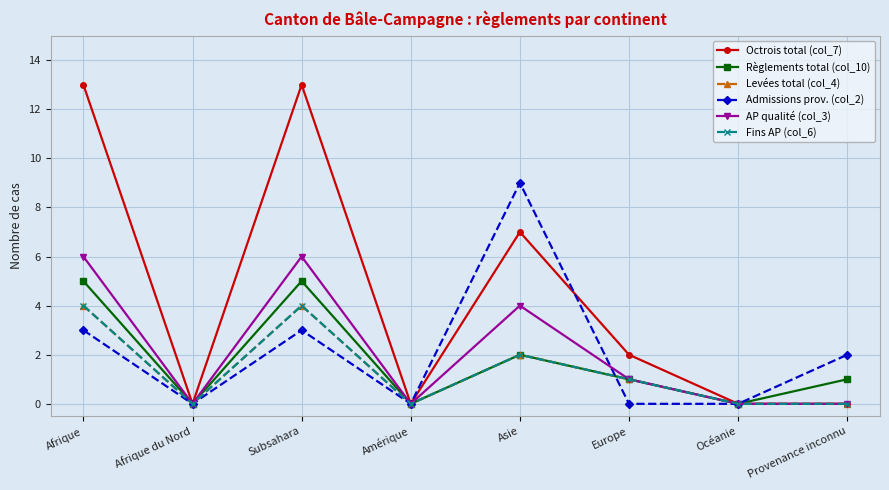

At which category does Admissions prov. (col_2) reach its first local valley?

Afrique du Nord